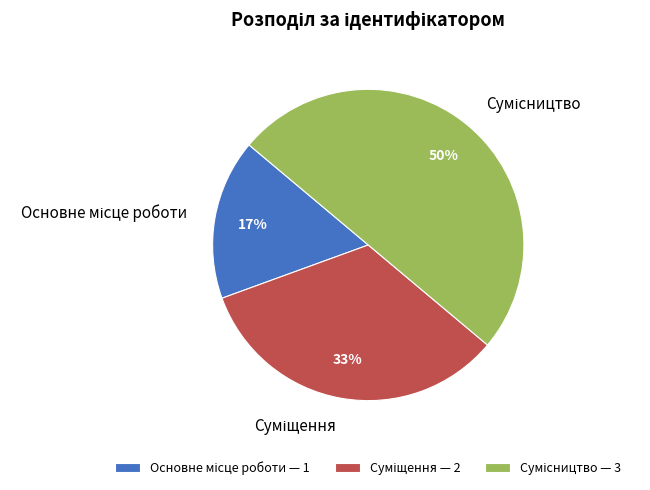

To the nearest percent, what is the difference between the largest and smallest slice percentages?

33%